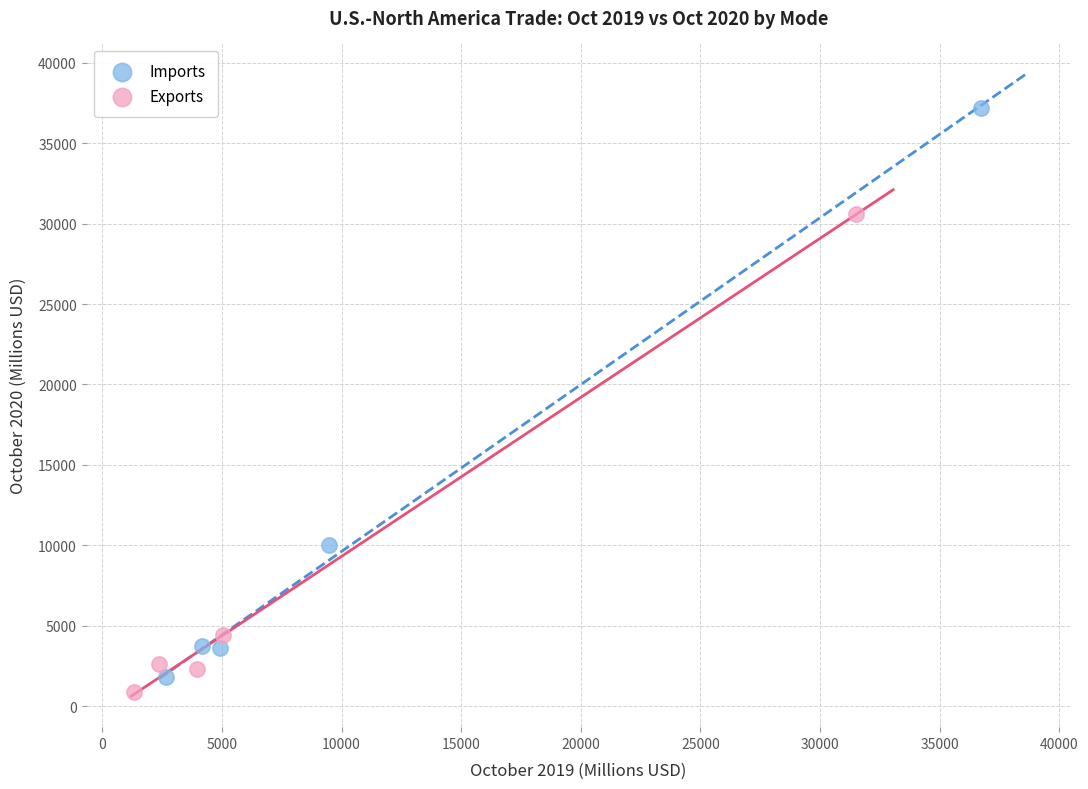

Which series reaches the minimum Y coordinate?

Exports